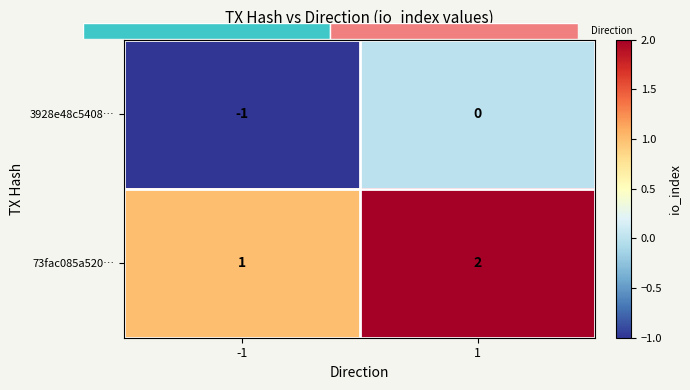

List the labels in order of 73fac085a520… value, smallest first.

-1, 1